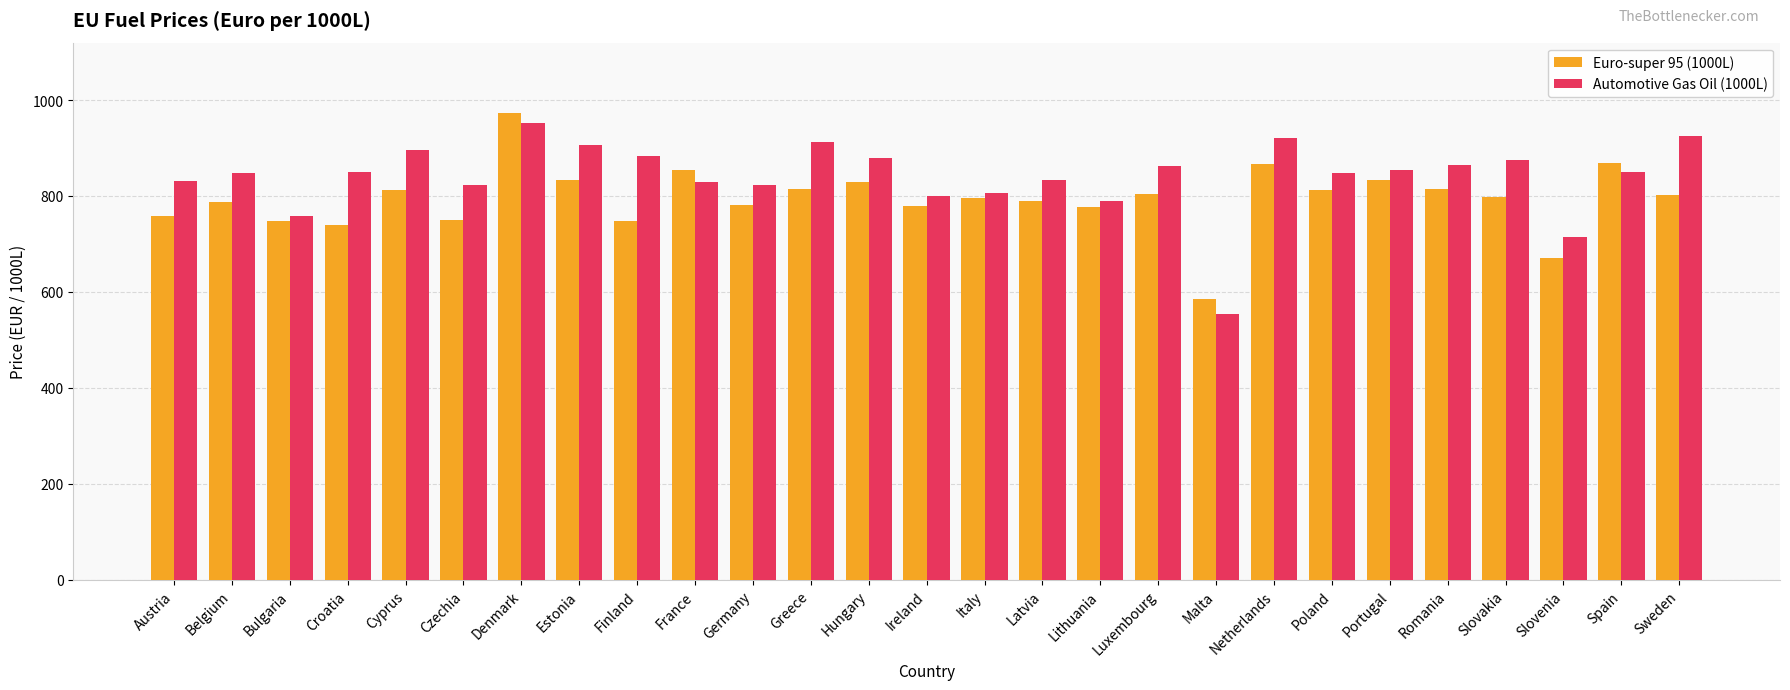

What are all the series names shown in the legend?

Euro-super 95 (1000L), Automotive Gas Oil (1000L)